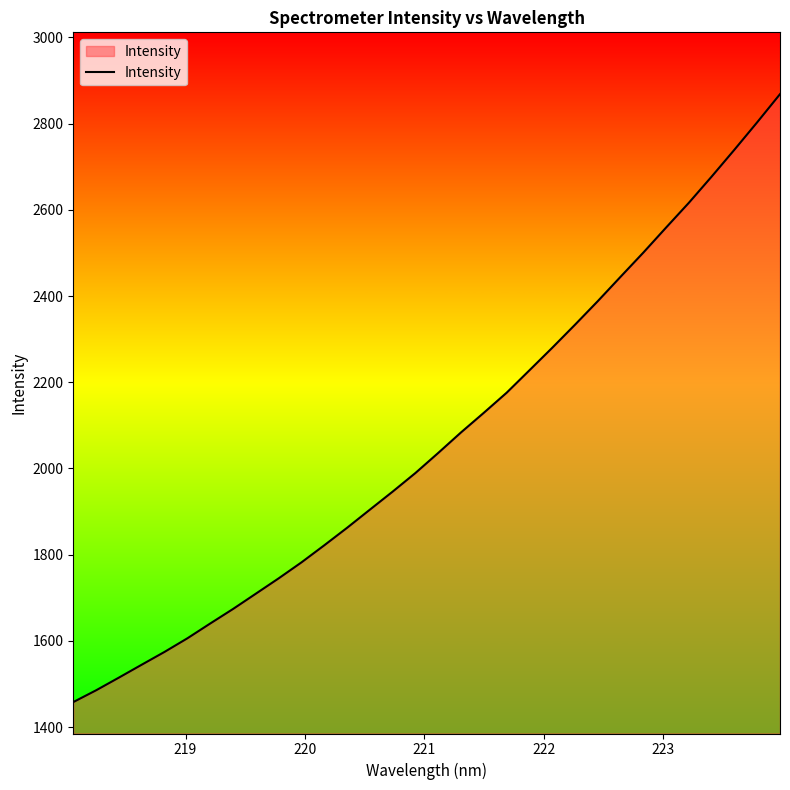

What is the maximum value shown in the chart?

2868.5